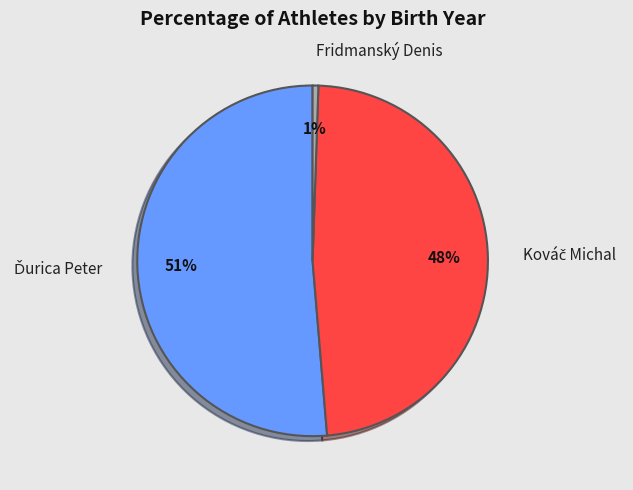

What is the smallest slice in the pie chart?

Fridmanský Denis